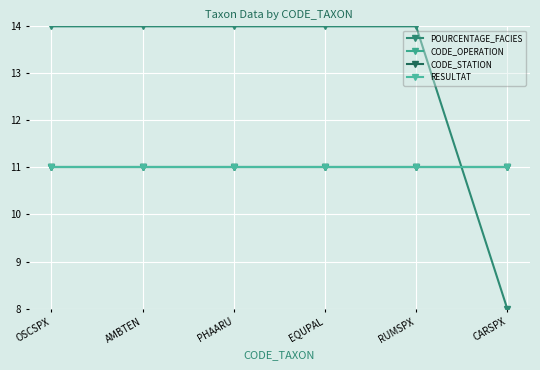

The value of CODE_OPERATION at PHAARU is 11. True or false?

True